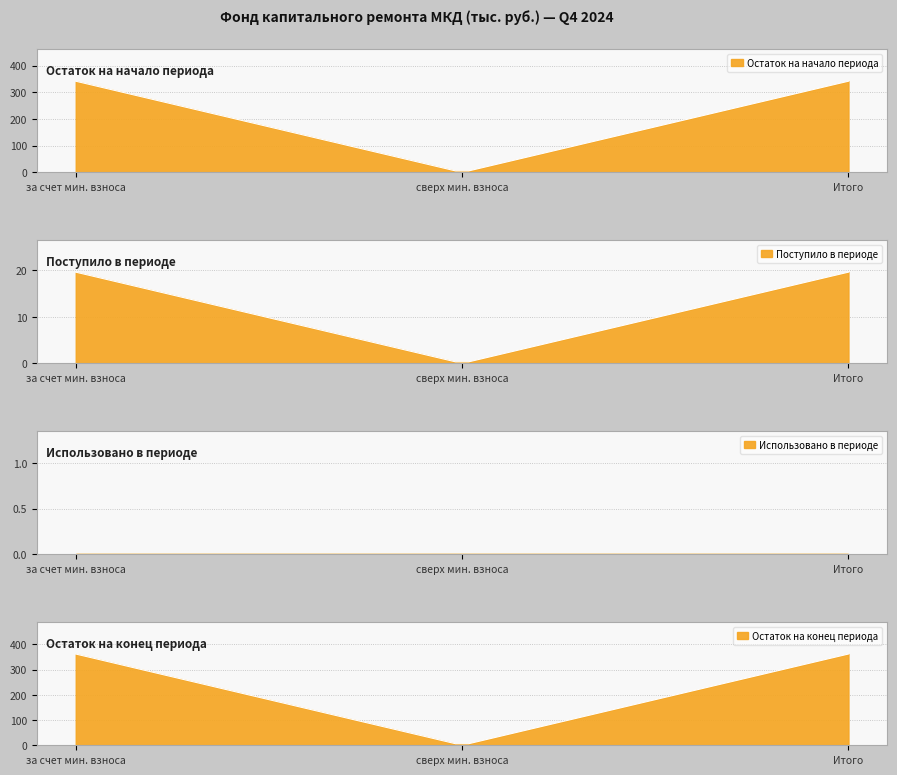

Where is Итого фонд nearest to the value 180?

сверх минимального взноса